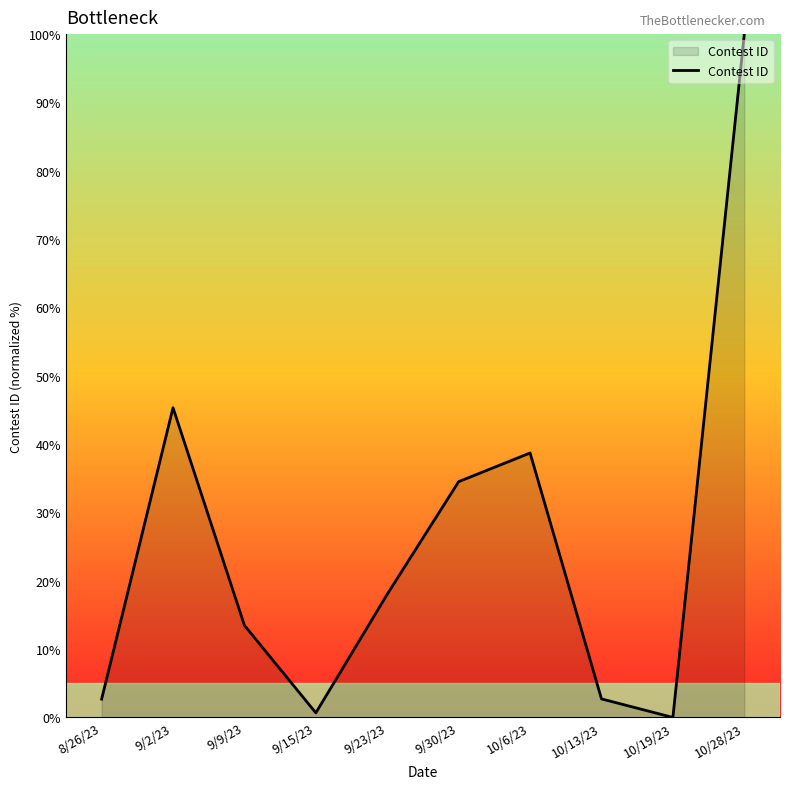

How many interior local peaks (higher than both neighbors) does the data have?

2